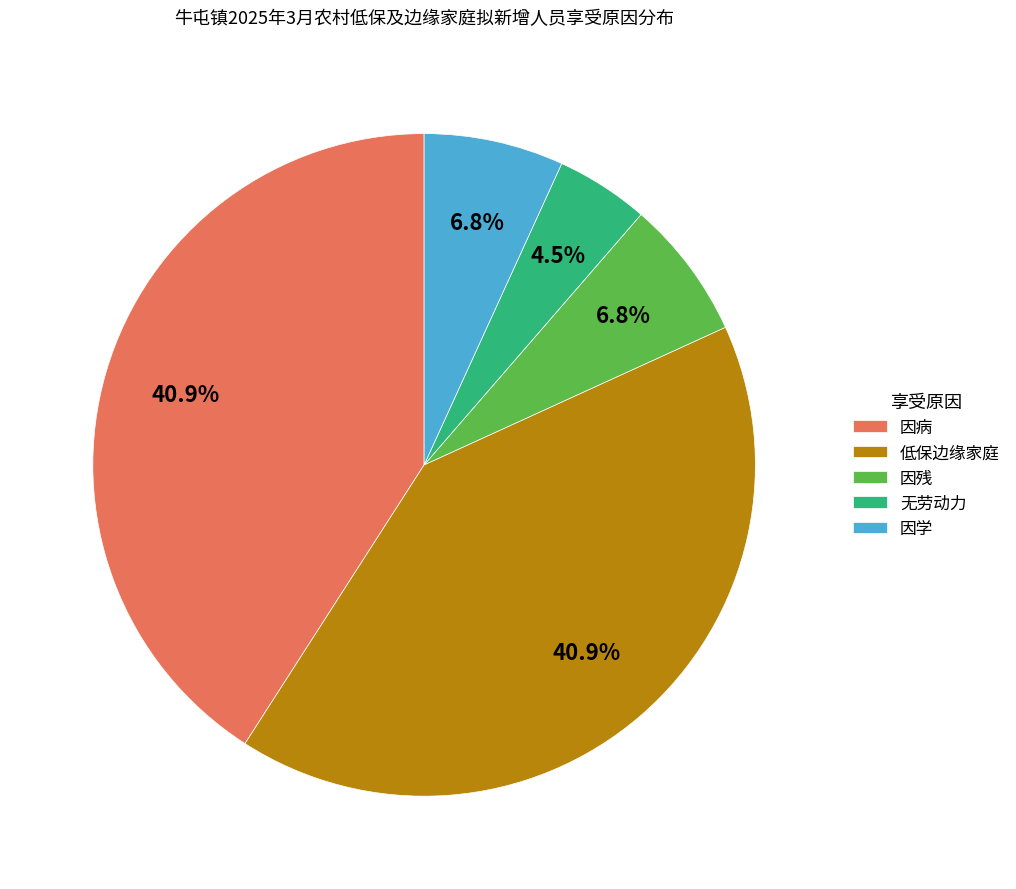

The 因病 slice represents 31% of the pie. True or false?

False